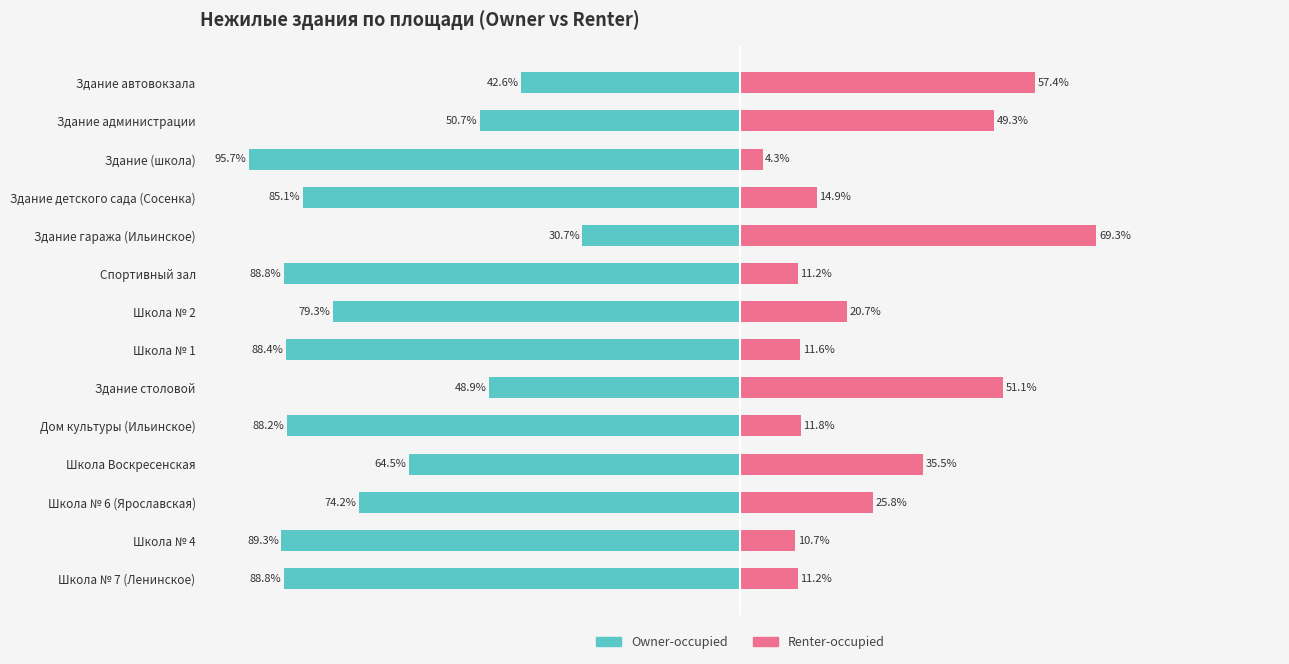

What is the value of the Owner-occupied bar at the 12th from the left?

-74.2